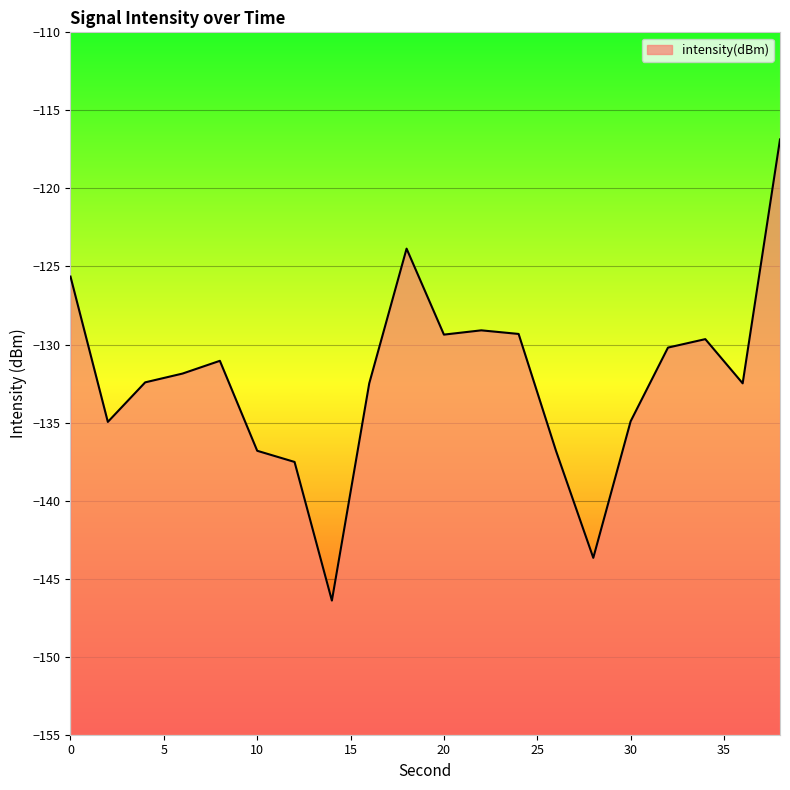

What is the minimum value shown in the chart?

-146.4